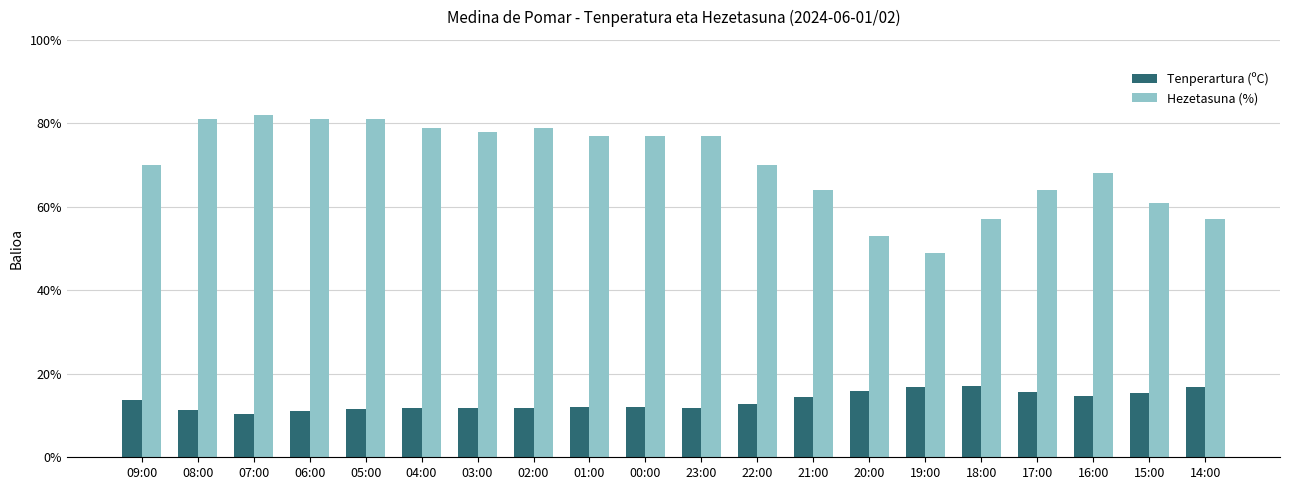

How many bars are there in total?

40